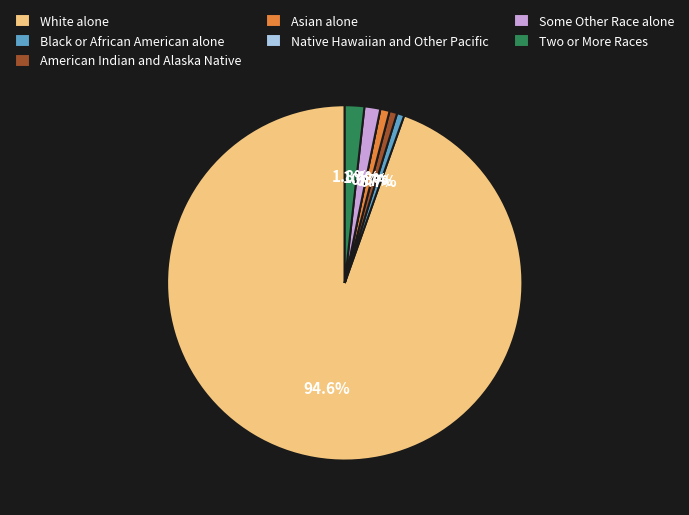

Approximately how many times larger is the value at Some Other Race alone compared to American Indian and Alaska Native?

2.1